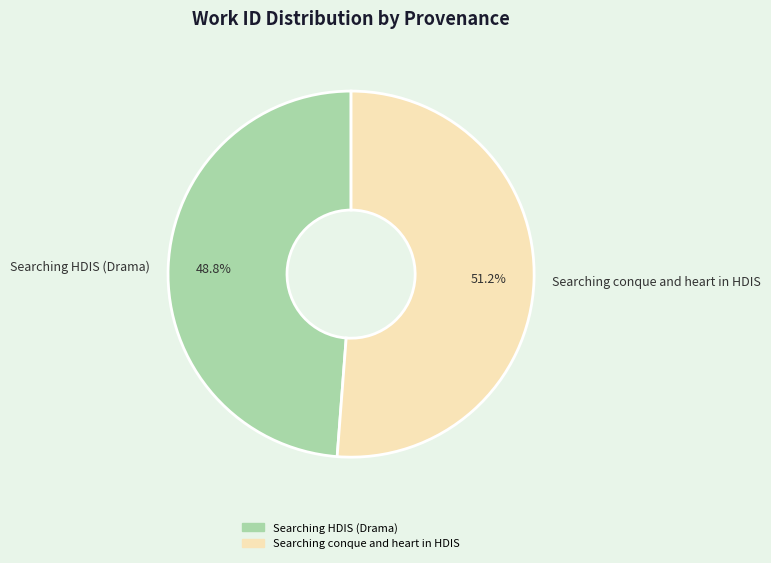

To the nearest percent, what percentage of the pie is Searching conque and heart in HDIS?

51%